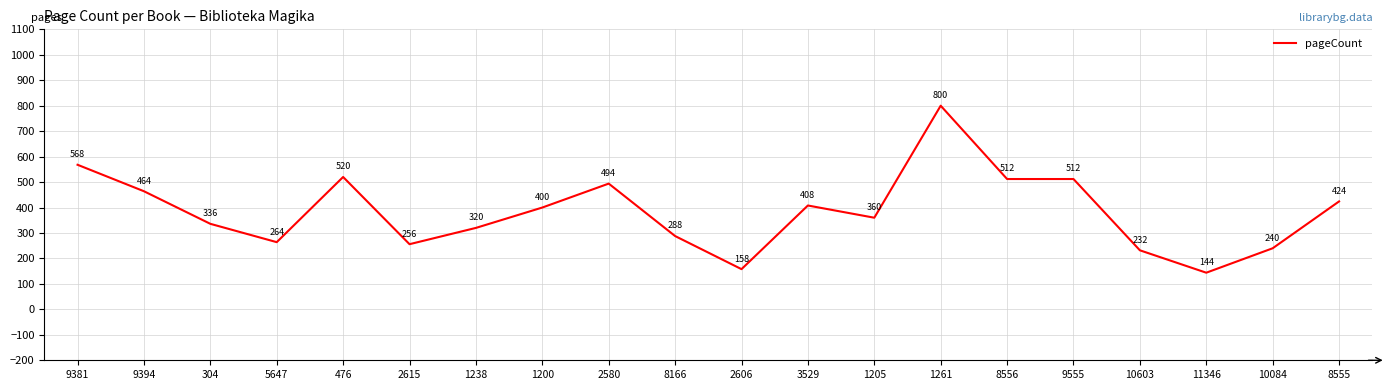

Does the chart display data point markers on the line(s)?

No